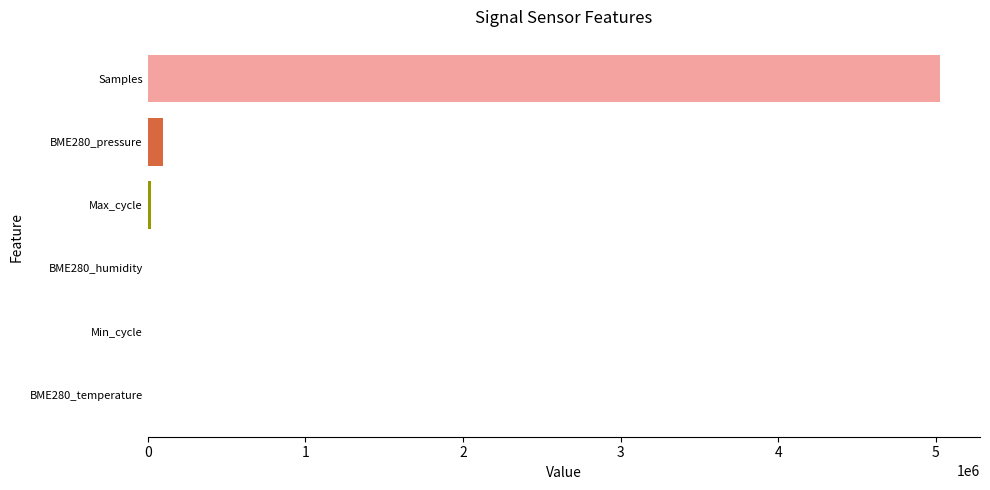

The chart shows a value of 6965606.5 at Samples. True or false?

False